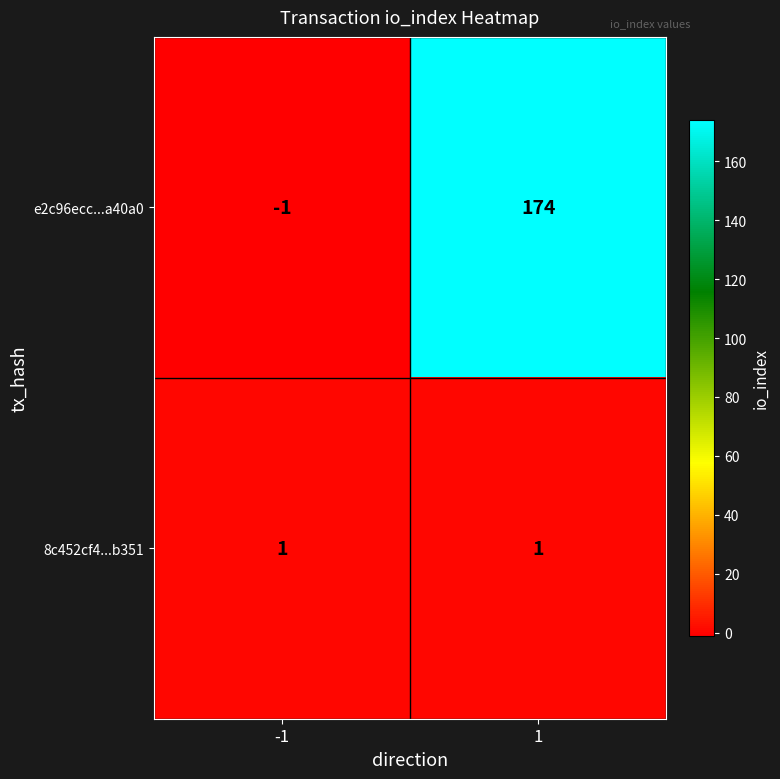

What is the difference between the maximum and minimum values in the e2c96ecc...a40a0 series?

175